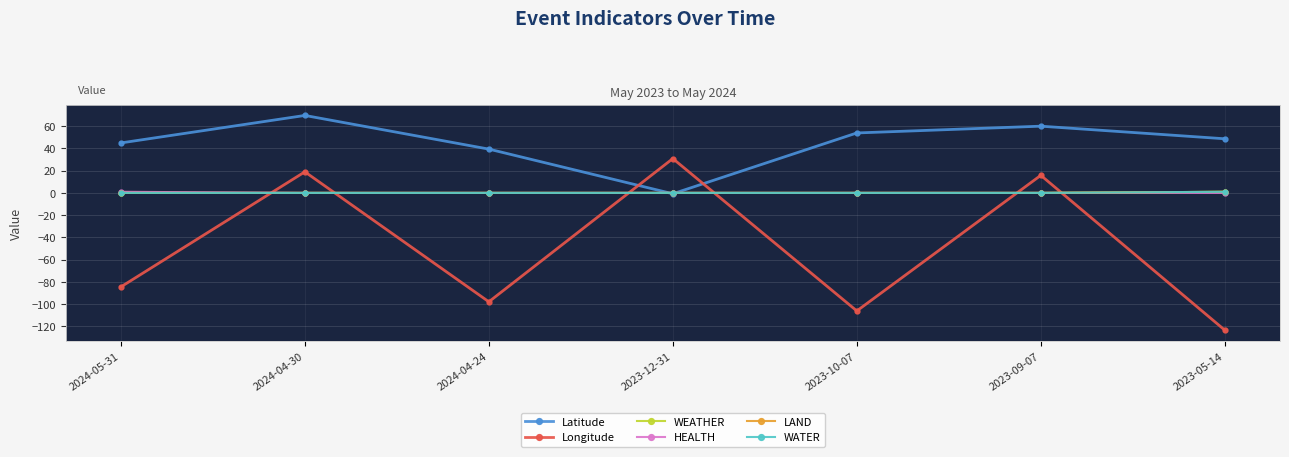

Where does the Latitude series first go above 48?

2024-04-30